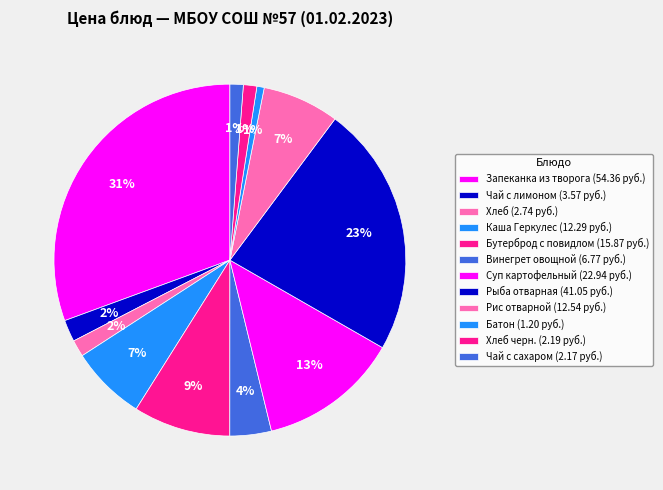

Does any single category account for the majority?

No